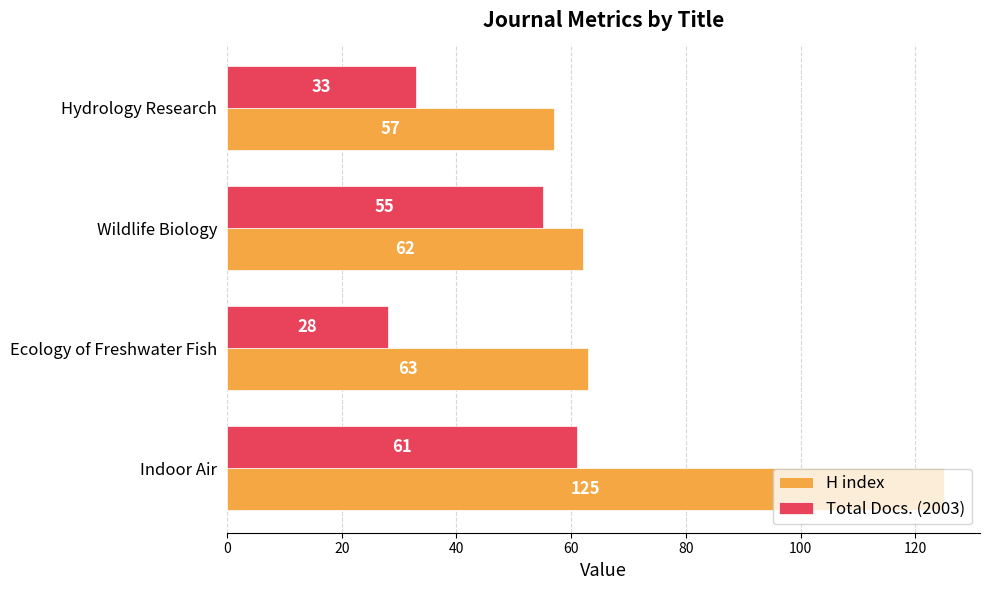

What value does the H index series have at Ecology of Freshwater Fish, to the nearest 5?

65